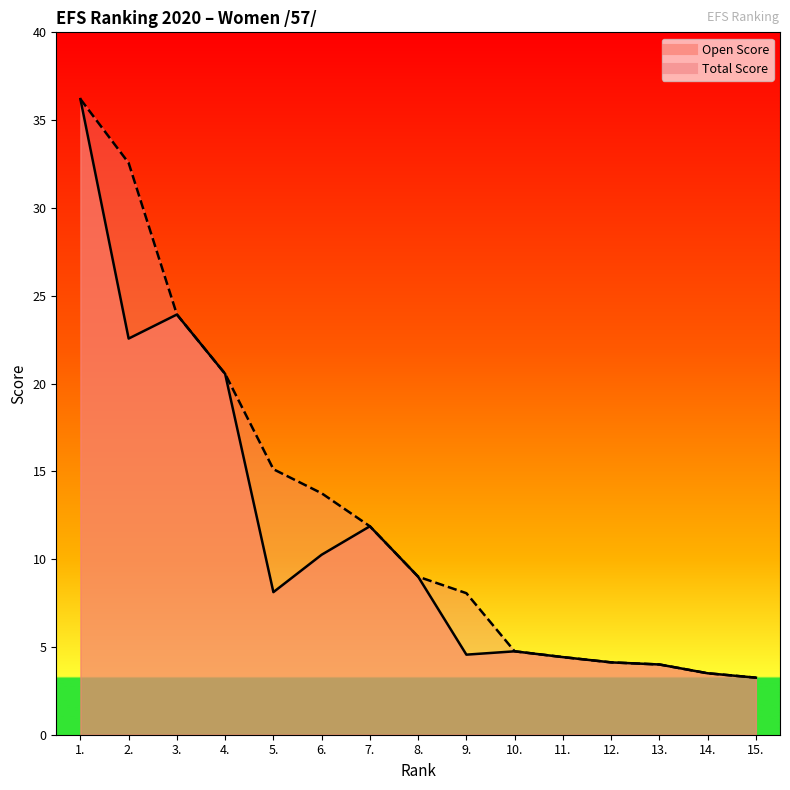

Does the chart display data point markers on the line(s)?

No